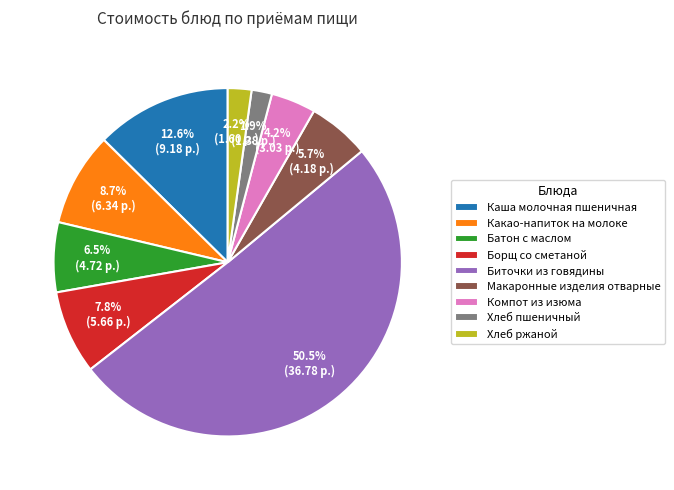

Between Батон с маслом and Компот из изюма, which is larger?

Батон с маслом